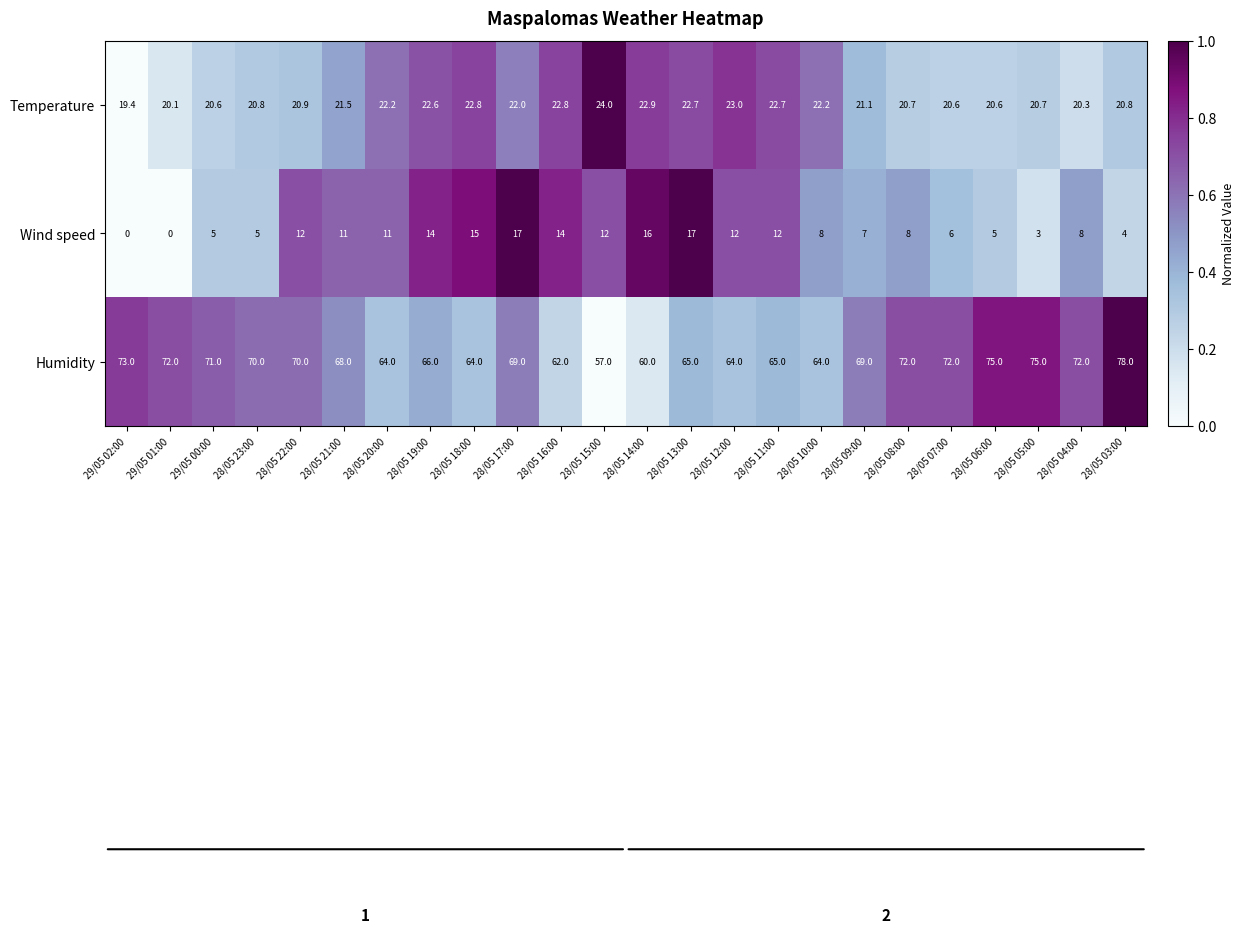

What is the total value across all series at 28/05 13:00?

104.7